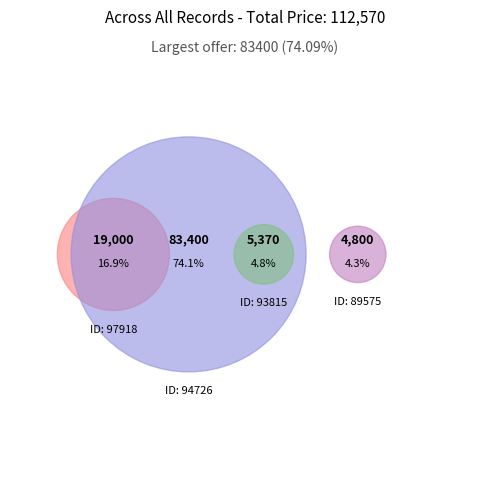

To the nearest percent, what is the combined percentage of 94726 and 93815?

79%